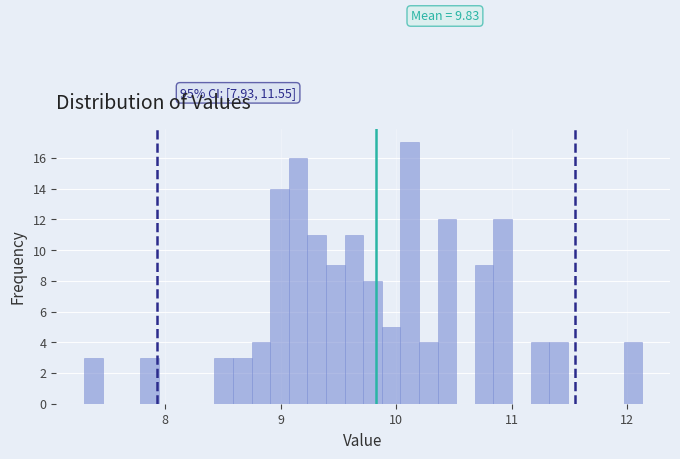

Read against the x-axis, roughly where is the centre of the tallest bar?

10.1